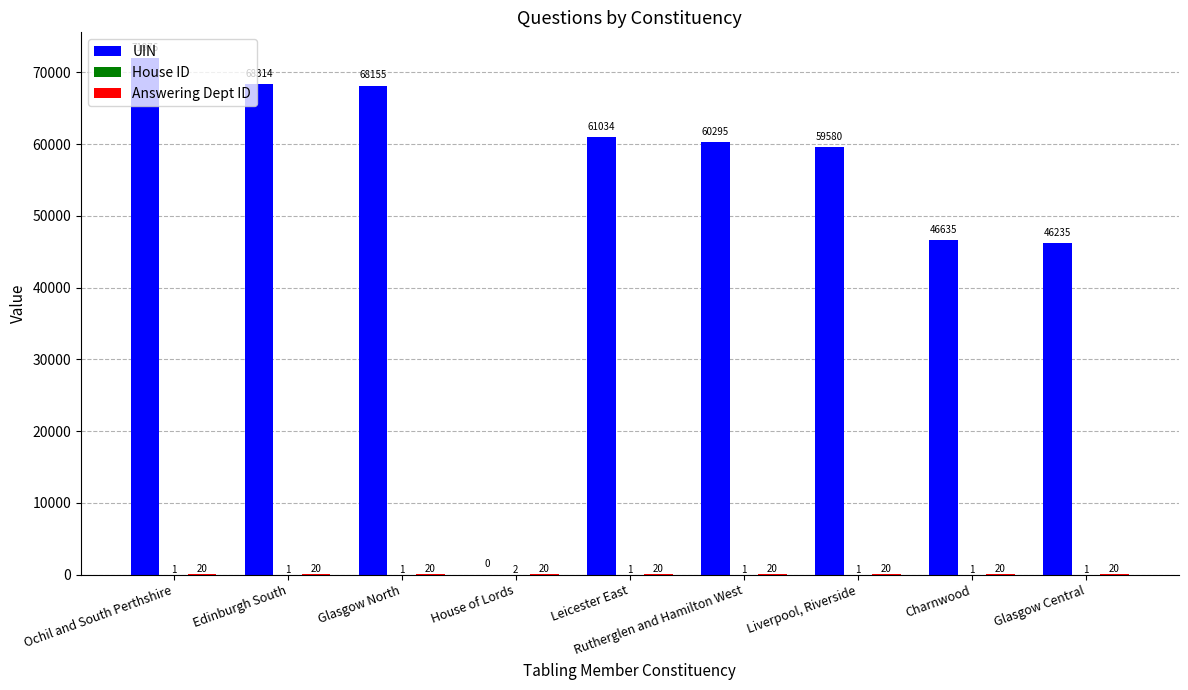

Between Edinburgh South and Rutherglen and Hamilton West, which series saw the biggest shift?

UIN